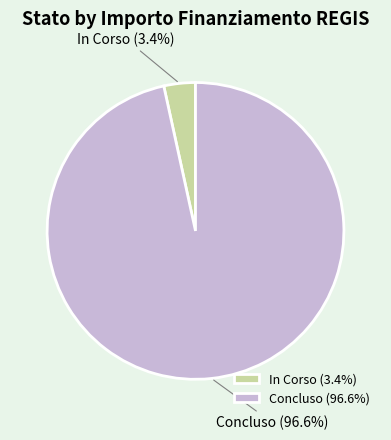

Is there any slice that represents more than half of the pie?

Yes